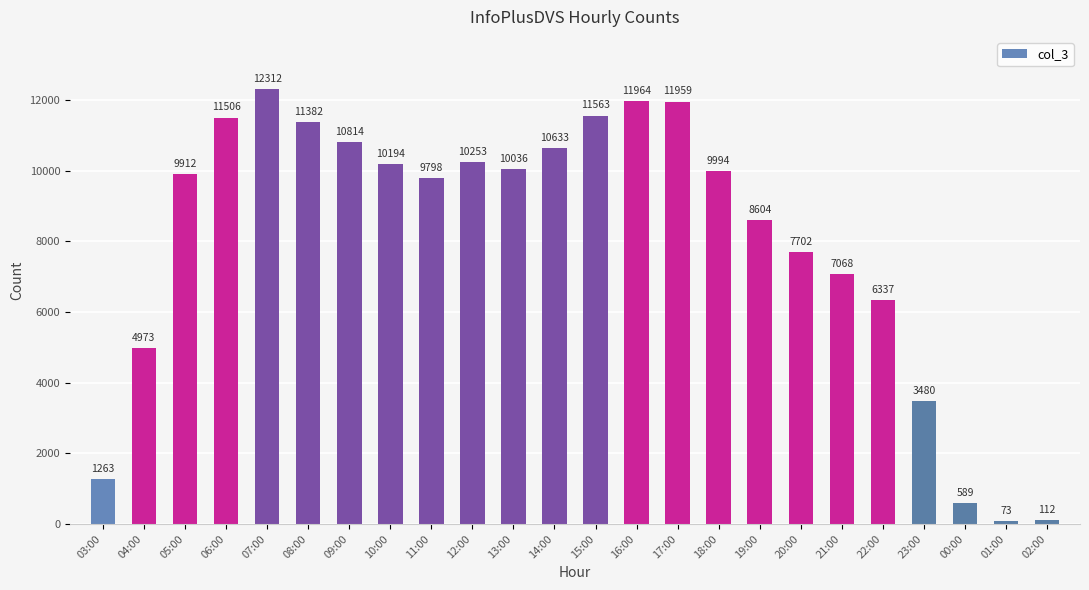

Which has a higher value, 07:00 or 14:00?

07:00